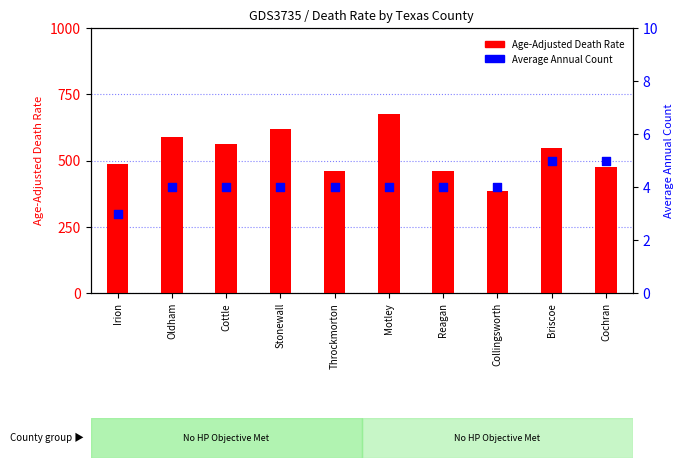

At which category is the sum across all series the highest?

Motley